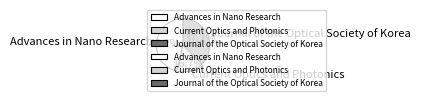

Does Journal of the Optical Society of Korea account for over 50% of the chart?

No